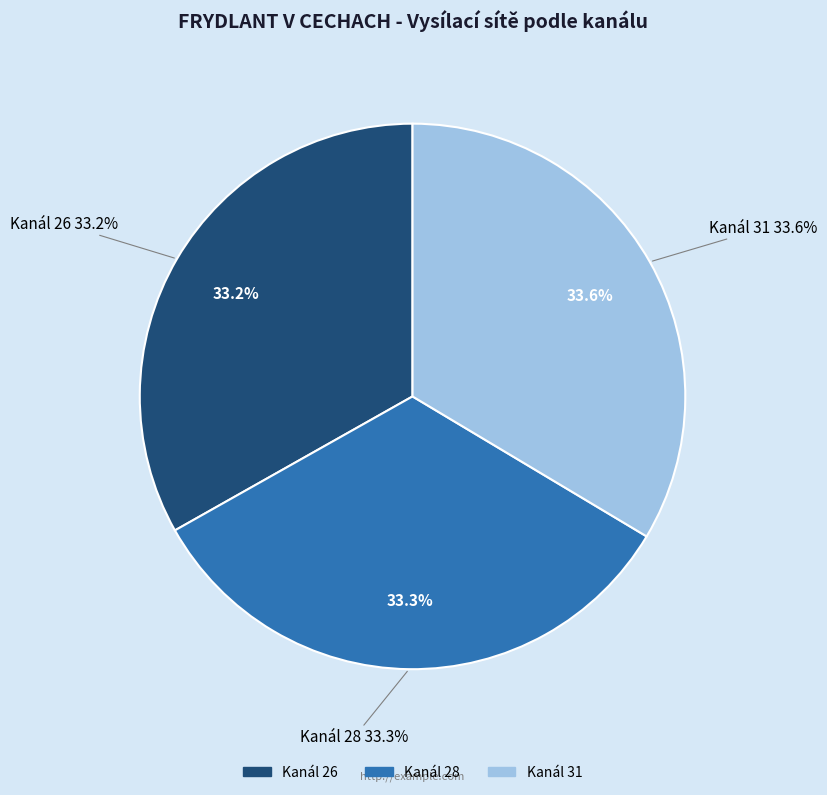

Approximately how many times larger is the value at 28 compared to 26?

1.0